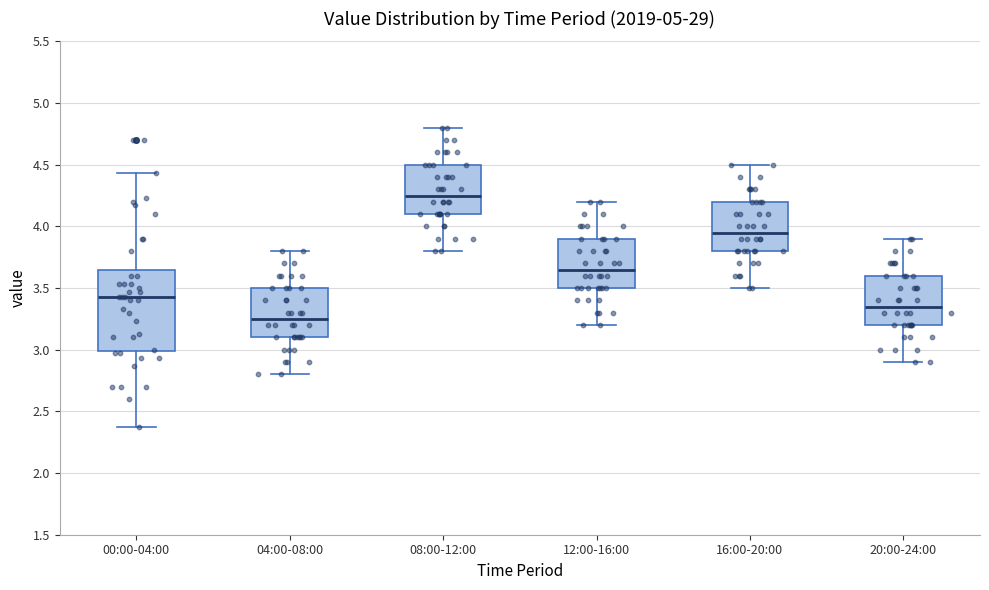

Which box's median line is the highest?

08:00-12:00